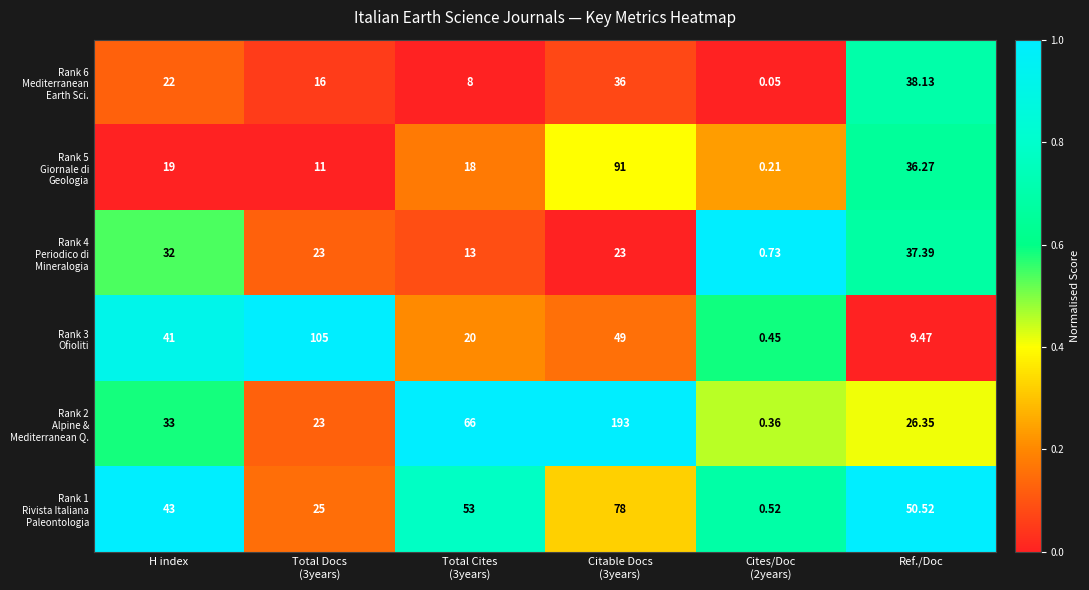

How many categories are shown in the chart?

6